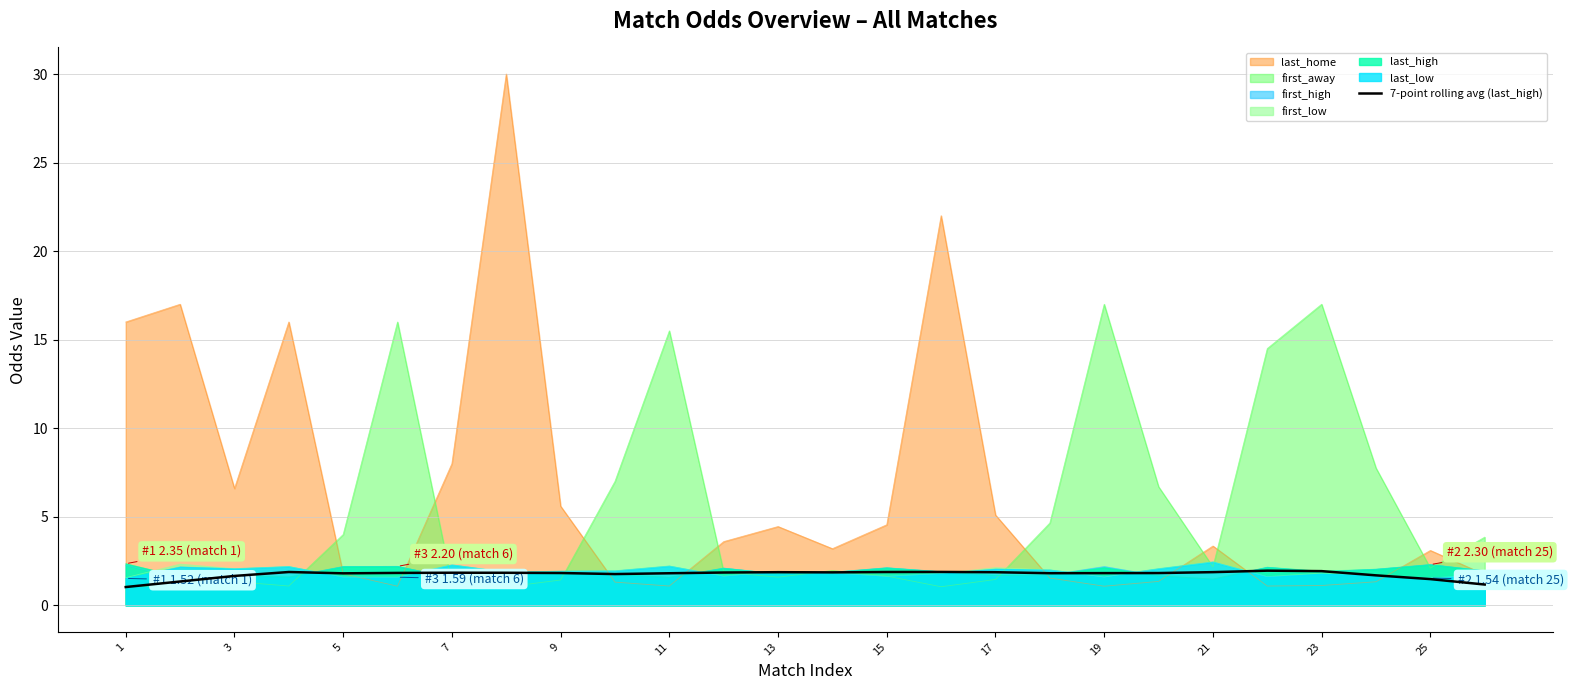

What is the highest value of the last_low series?

2.5